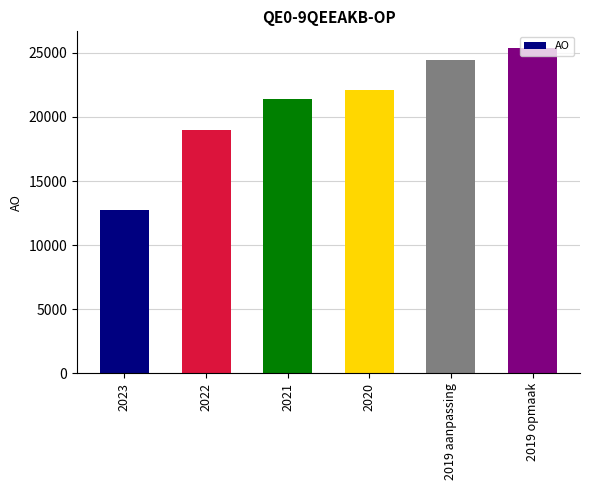

Count the number of data series in this chart.

1